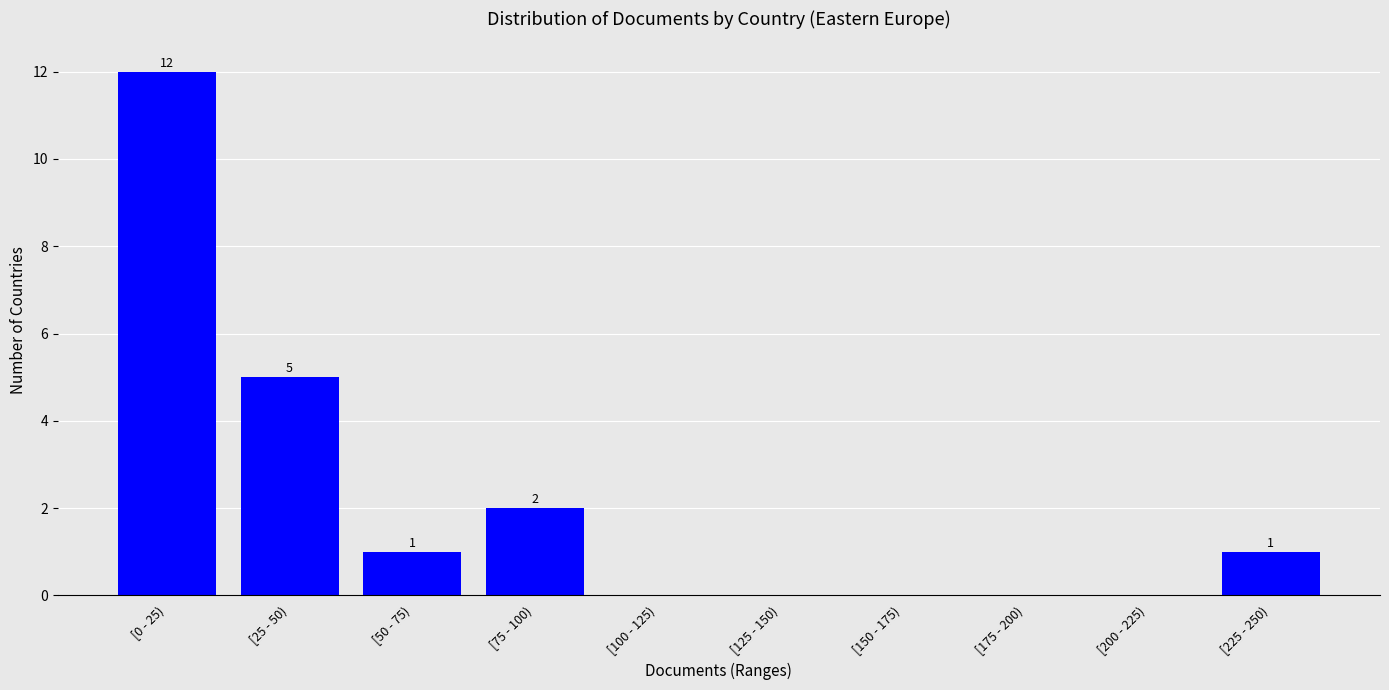

Reading right to left, extract all data points from this chart.

[225 - 250)=1	[200 - 225)=0	[175 - 200)=0	[150 - 175)=0	[125 - 150)=0	[100 - 125)=0	[75 - 100)=2	[50 - 75)=1	[25 - 50)=5	[0 - 25)=12